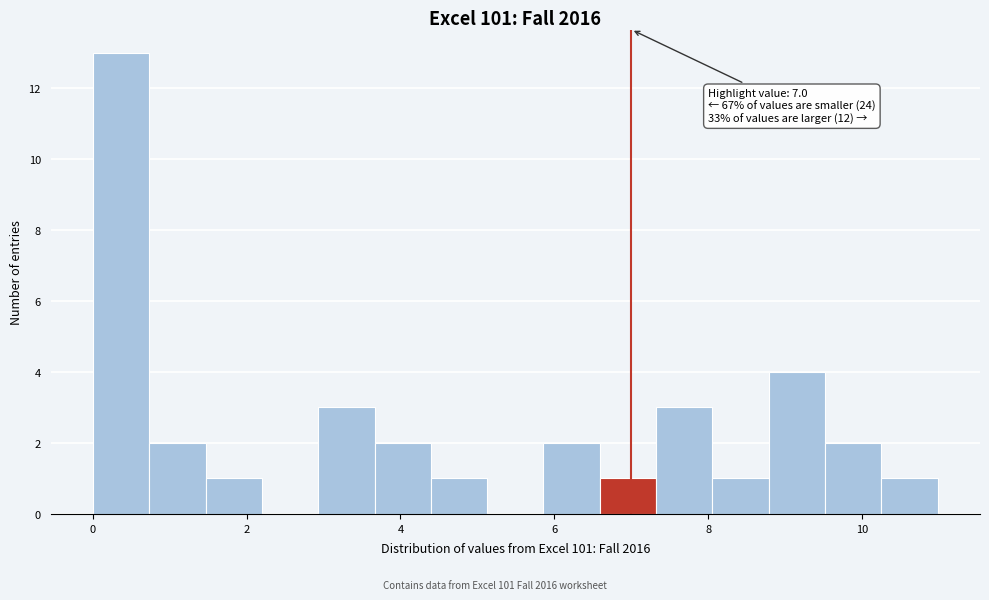

Around what value on the x-axis is the tallest bar? Give the approximate position of its centre, as read against the axis.

0.4